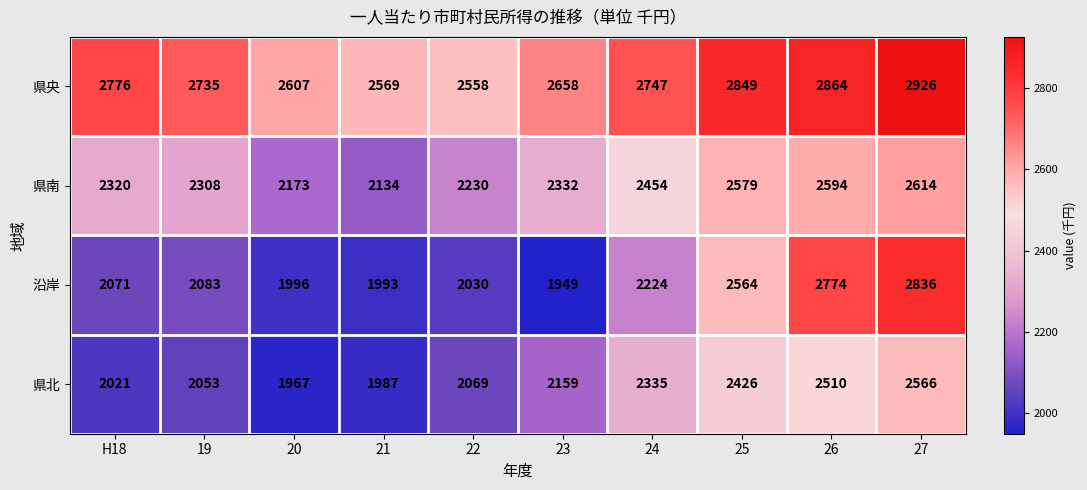

What is the highest value of the 県南 series?

2614